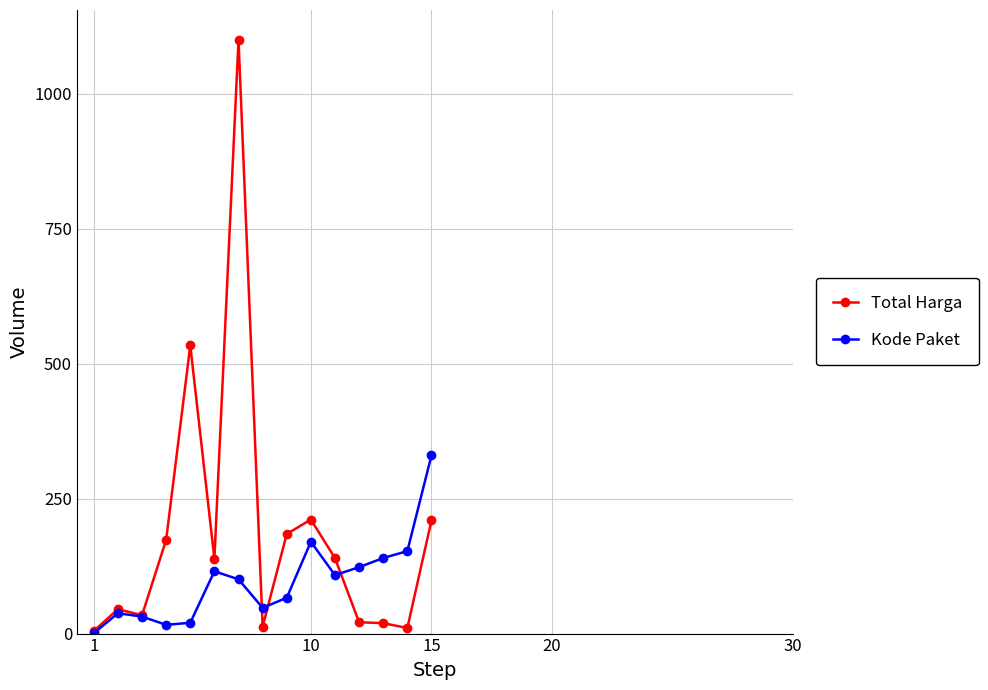

True or false: Total Harga and Kode Paket cross at least once.

True